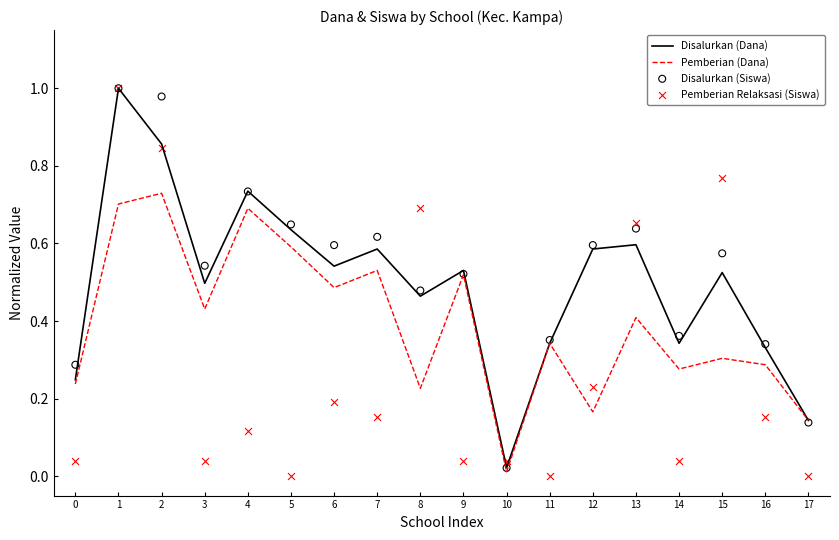

At which category is the sum across all series the highest?

1